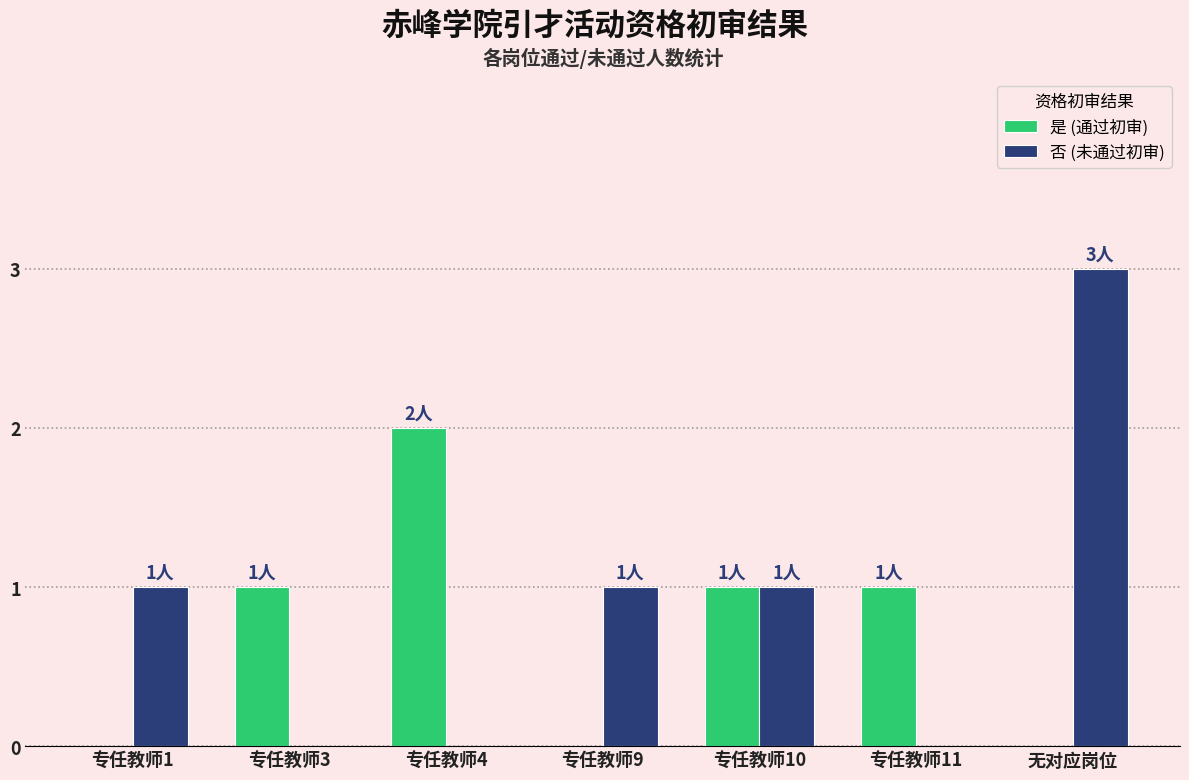

Reading left to right, transcribe all the data shown in this chart.

是 (通过初审): 专任教师1=0	专任教师3=1	专任教师4=2	专任教师9=0	专任教师10=1	专任教师11=1	无对应岗位=0
否 (未通过初审): 专任教师1=1	专任教师3=0	专任教师4=0	专任教师9=1	专任教师10=1	专任教师11=0	无对应岗位=3